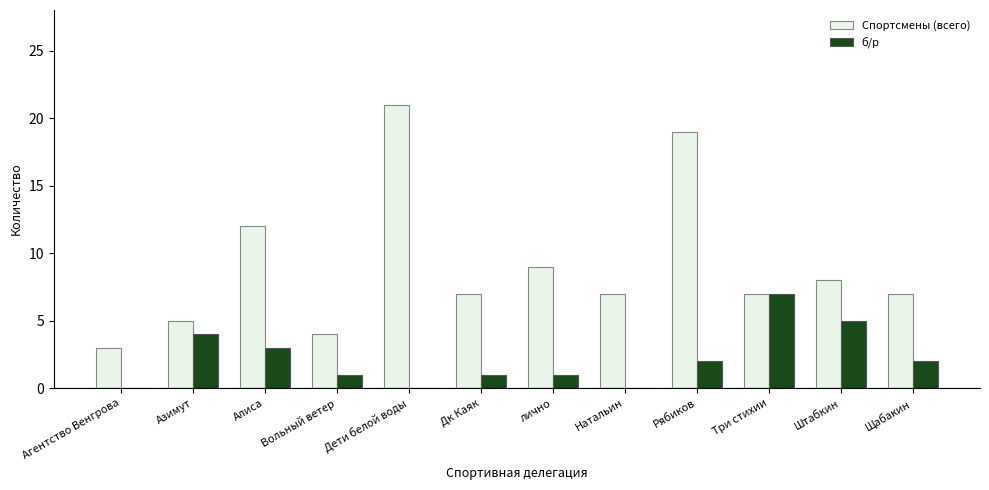

Is it true that Спортсмены (всего) equals 12 at Дети белой воды?

False